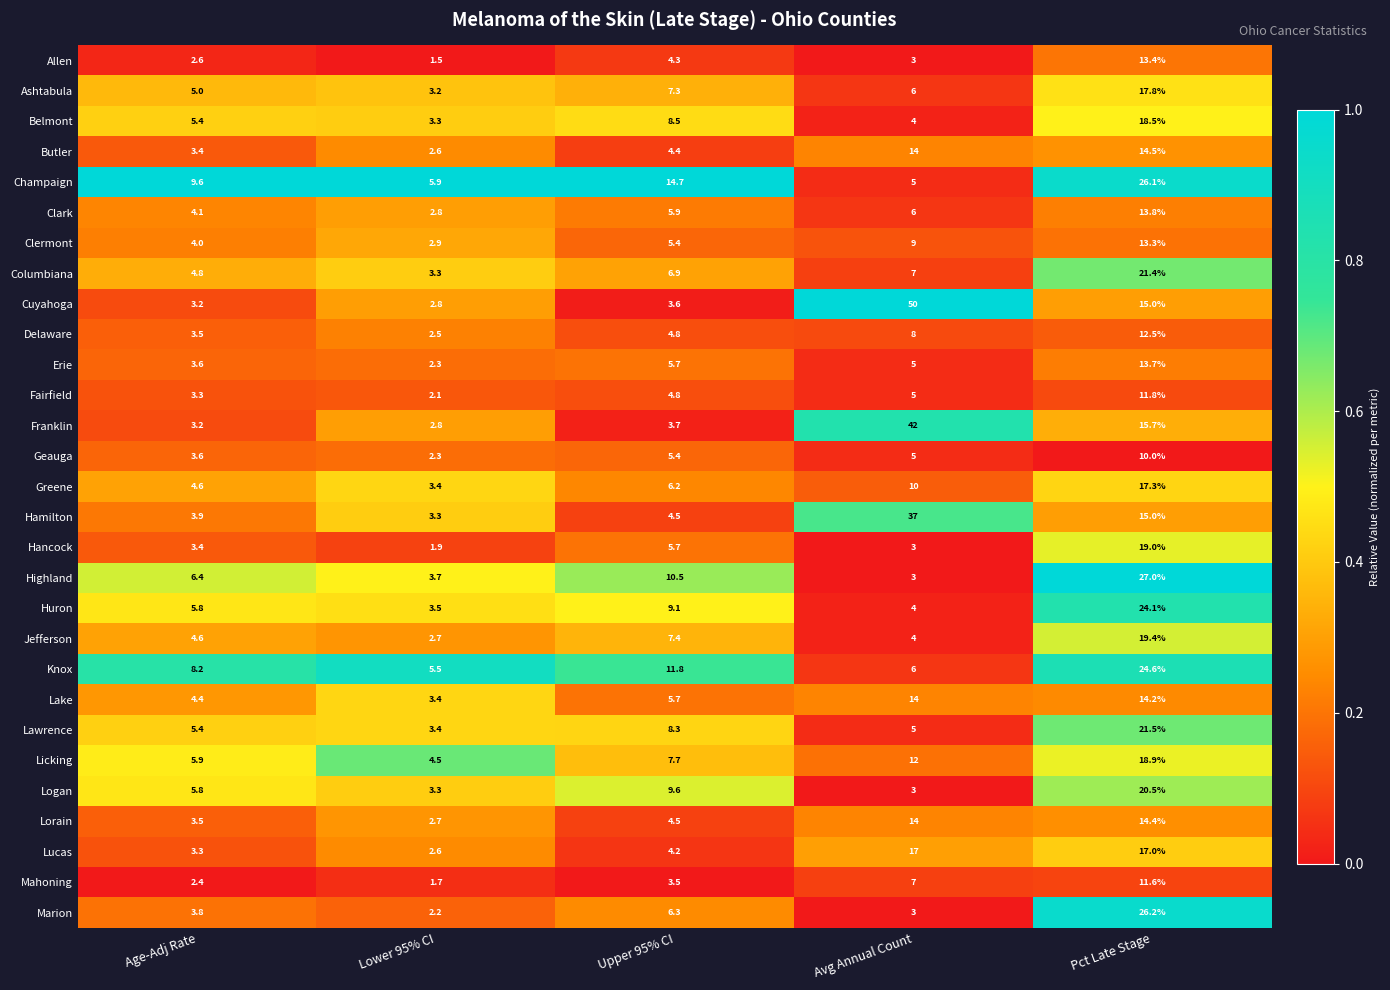

List the series in order of their peak value, highest first.

Cuyahoga, Franklin, Hamilton, Highland, Marion, Champaign, Knox, Huron, Lawrence, Columbiana, Logan, Jefferson, Hancock, Licking, Belmont, Ashtabula, Greene, Lucas, Butler, Lorain, Lake, Clark, Erie, Allen, Clermont, Delaware, Fairfield, Mahoning, Geauga